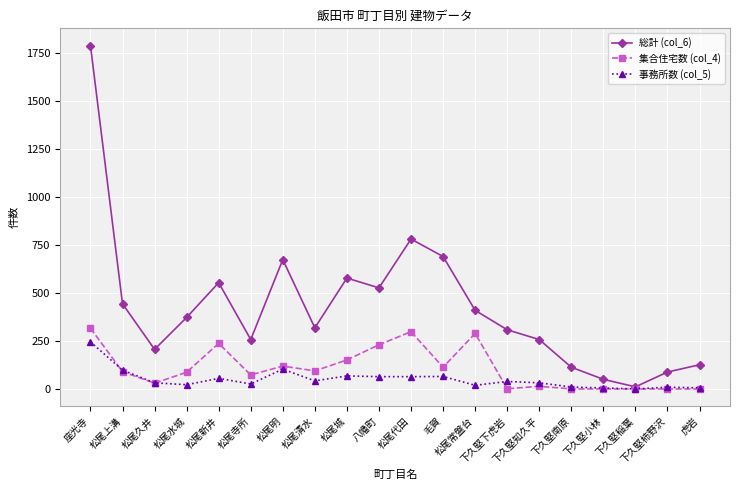

Which series has the largest total across all categories?

総計 (col_6)